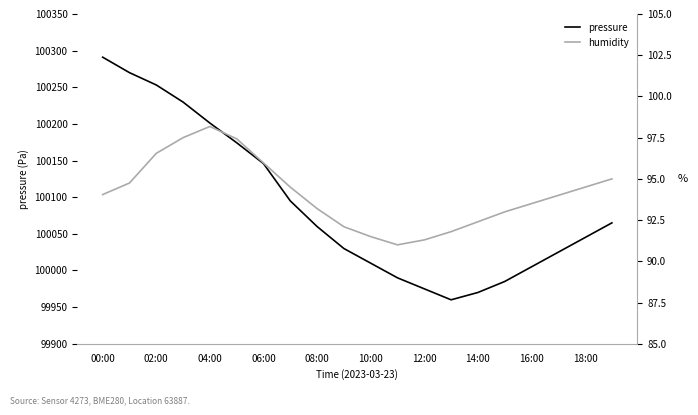

Which category has the highest value in the pressure series?

00:00